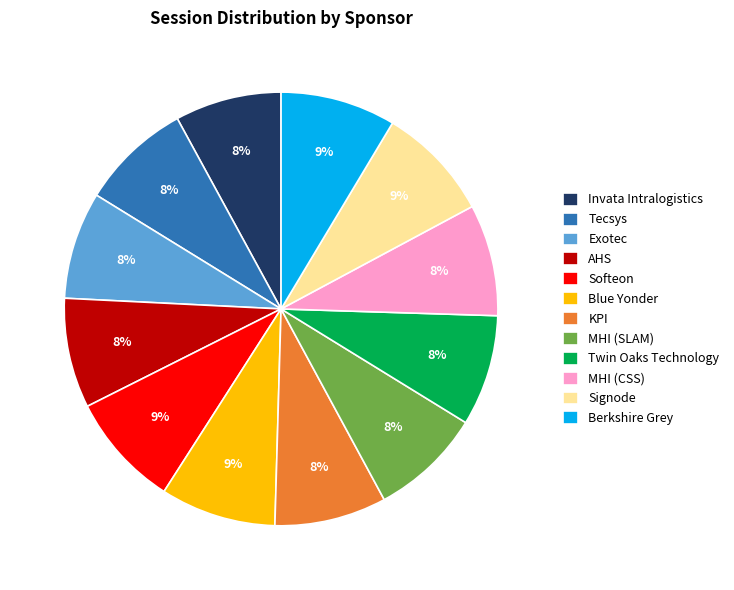

To the nearest percent, what portion does Berkshire Grey represent?

9%